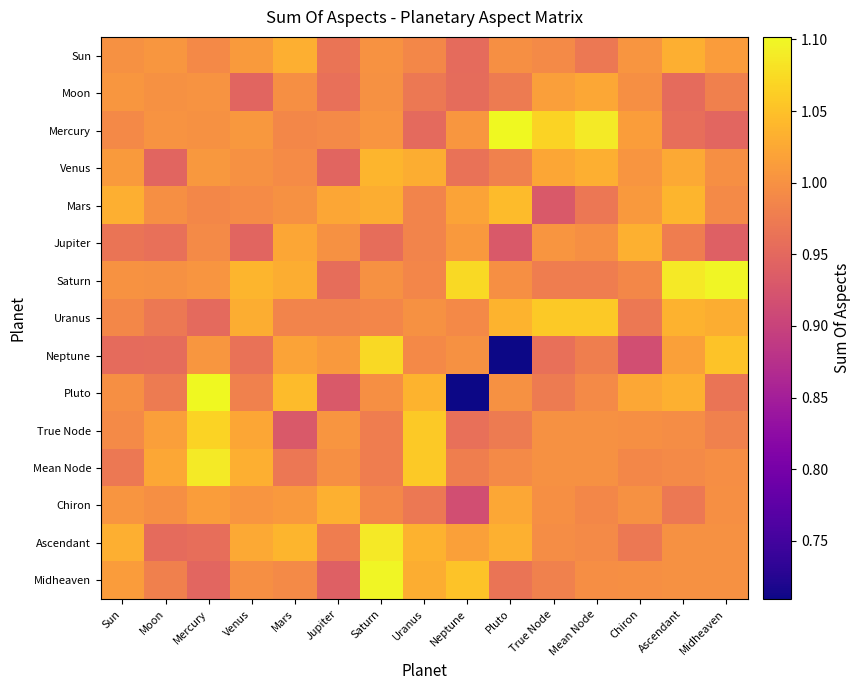

What is the total value across all series at Mars?

15.1